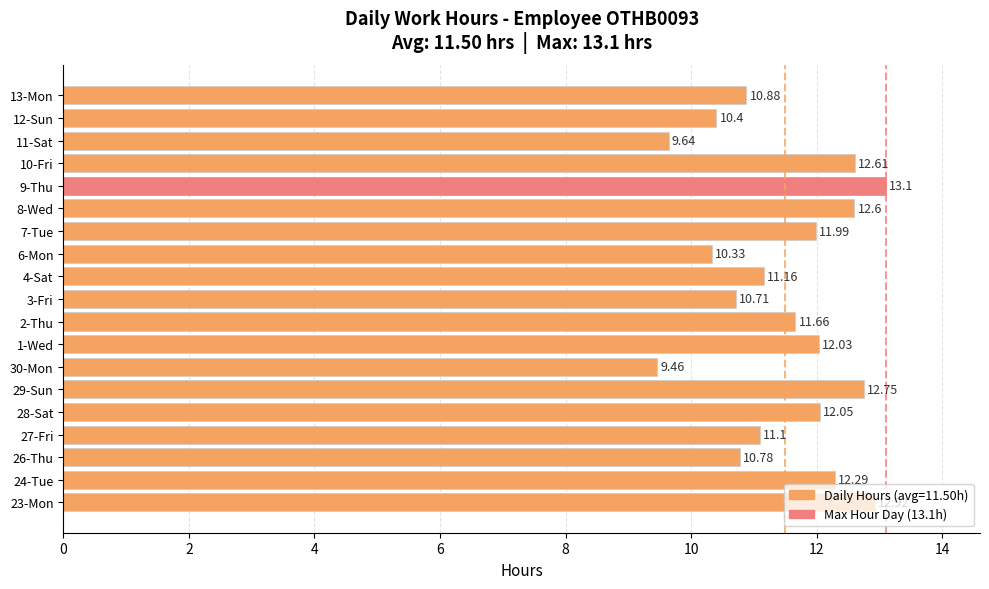

What is the ratio of the value at 1-Wed to the value at 24-Tue?

1.0